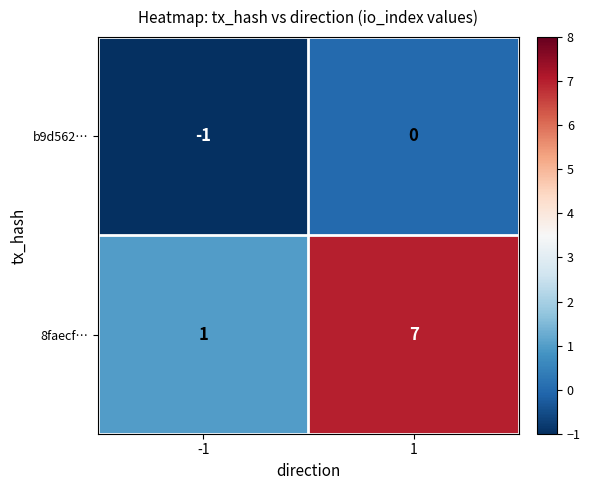

At how many categories does at least one series exceed 0?

2